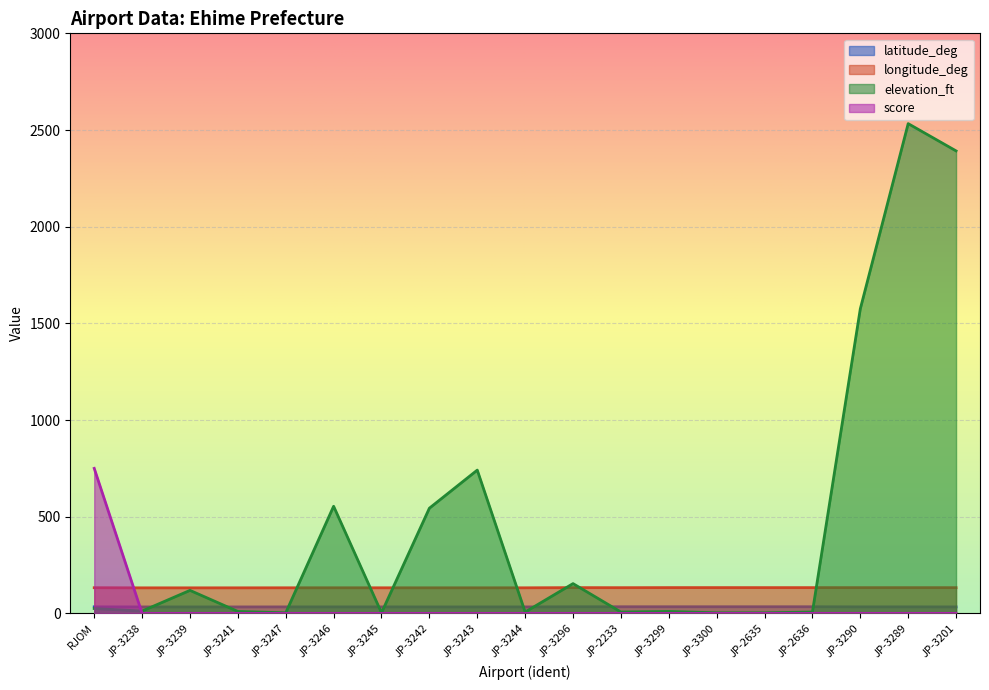

What is the average value of the latitude_deg series?

33.7